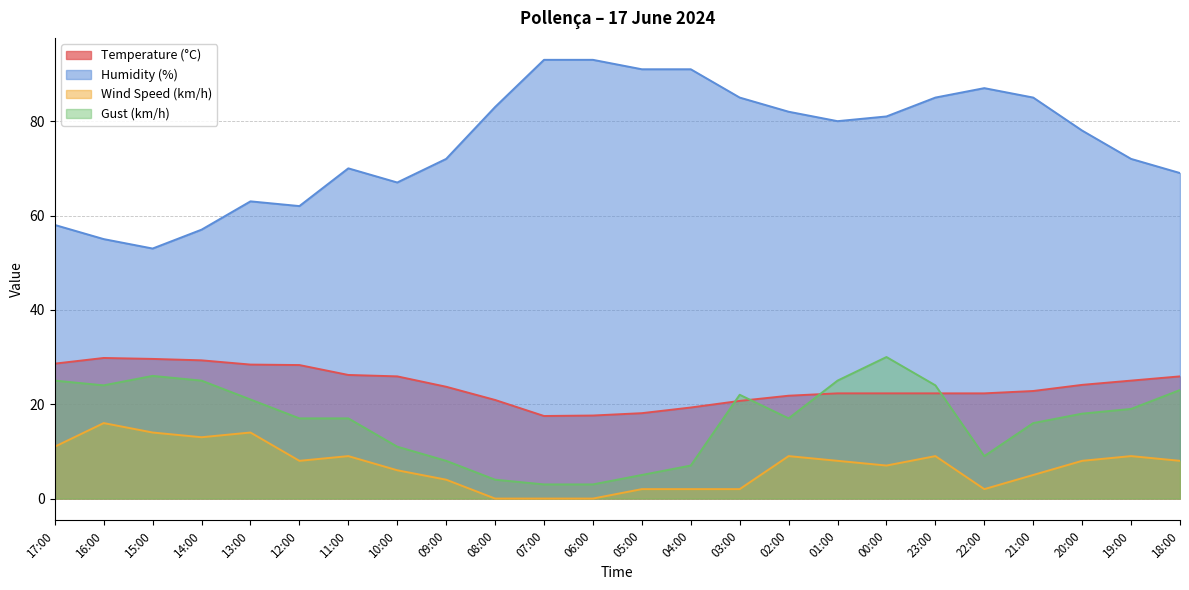

Reading left to right, transcribe all the data shown in this chart.

Temperature (°C): 17:00=28.6	16:00=29.8	15:00=29.6	14:00=29.3	13:00=28.4	12:00=28.3	11:00=26.2	10:00=25.9	09:00=23.7	08:00=20.9	07:00=17.5	06:00=17.6	05:00=18.1	04:00=19.3	03:00=20.7	02:00=21.8	01:00=22.3	00:00=22.3	23:00=22.3	22:00=22.3	21:00=22.8	20:00=24.1	19:00=25.0	18:00=25.9
Humidity (%): 17:00=58.0	16:00=55.0	15:00=53.0	14:00=57.0	13:00=63.0	12:00=62.0	11:00=70.0	10:00=67.0	09:00=72.0	08:00=83.0	07:00=93.0	06:00=93.0	05:00=91.0	04:00=91.0	03:00=85.0	02:00=82.0	01:00=80.0	00:00=81.0	23:00=85.0	22:00=87.0	21:00=85.0	20:00=78.0	19:00=72.0	18:00=69.0
Wind Speed (km/h): 17:00=11.0	16:00=16.0	15:00=14.0	14:00=13.0	13:00=14.0	12:00=8.0	11:00=9.0	10:00=6.0	09:00=4.0	08:00=0.0	07:00=0.0	06:00=0.0	05:00=2.0	04:00=2.0	03:00=2.0	02:00=9.0	01:00=8.0	00:00=7.0	23:00=9.0	22:00=2.0	21:00=5.0	20:00=8.0	19:00=9.0	18:00=8.0
Gust (km/h): 17:00=25.0	16:00=24.0	15:00=26.0	14:00=25.0	13:00=21.0	12:00=17.0	11:00=17.0	10:00=11.0	09:00=8.0	08:00=4.0	07:00=3.0	06:00=3.0	05:00=5.0	04:00=7.0	03:00=22.0	02:00=17.0	01:00=25.0	00:00=30.0	23:00=24.0	22:00=9.0	21:00=16.0	20:00=18.0	19:00=19.0	18:00=23.0